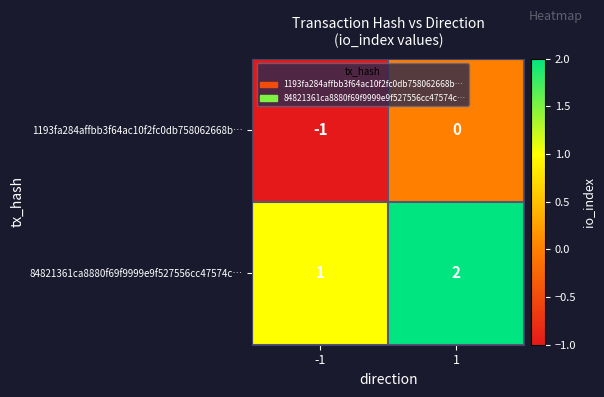

Is the value of 84821361ca8880f69f9999e9f527556cc47574c… at 1 greater than the value of 1193fa284affbb3f64ac10f2fc0db758062668b… at 1?

Yes